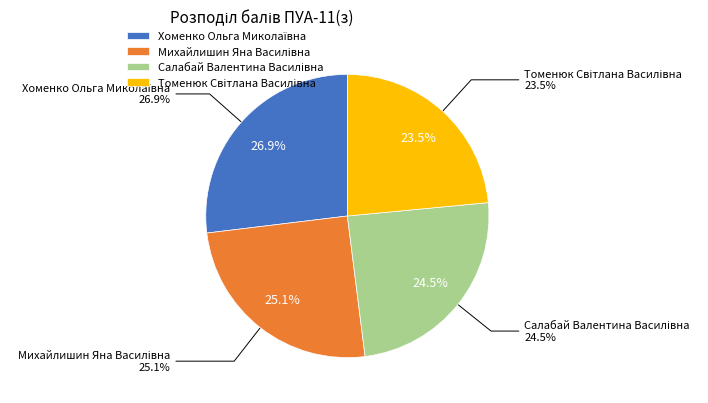

The Томенюк Світлана Василівна slice represents 23% of the pie. True or false?

True